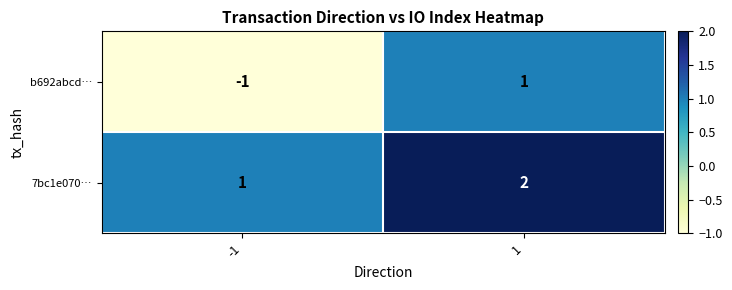

What is the sum of all 7bc1e070… values?

3